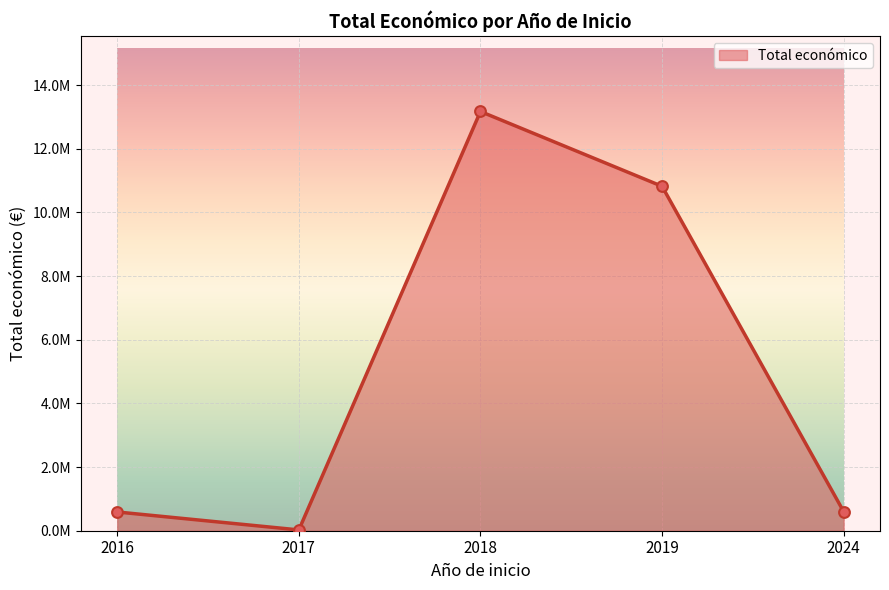

Approximately how many times larger is the value at 2019 compared to 2017?

1969.6